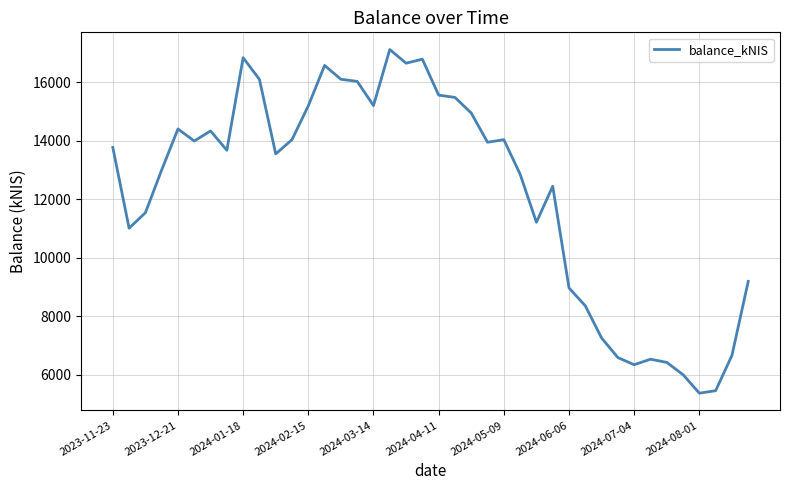

What is the smallest value displayed?

5369.1